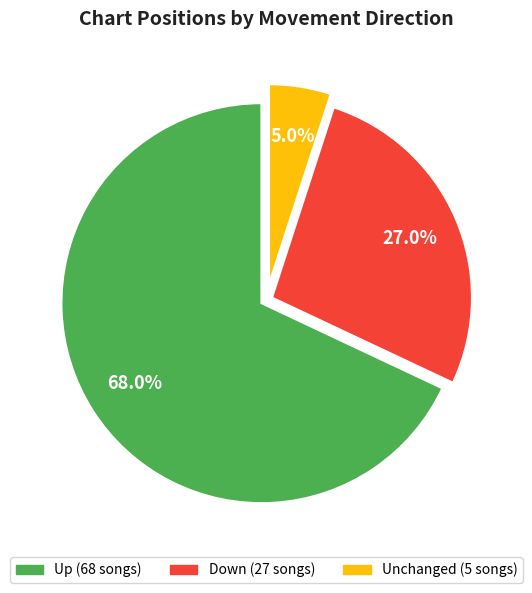

Is there a majority slice in this chart?

Yes